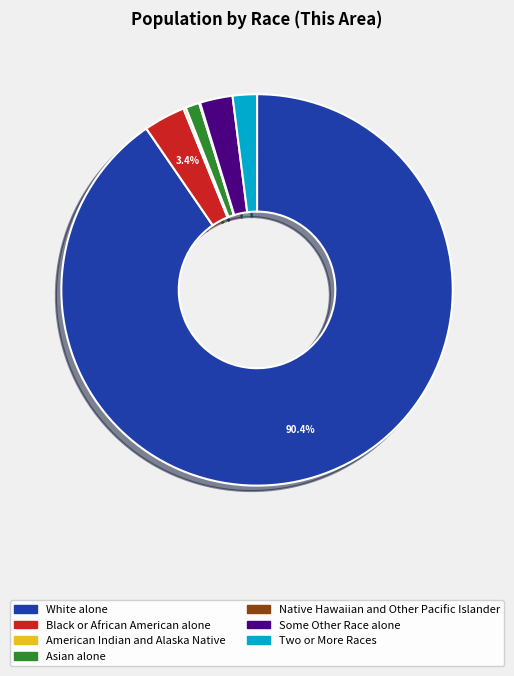

Which slice is the largest?

White alone